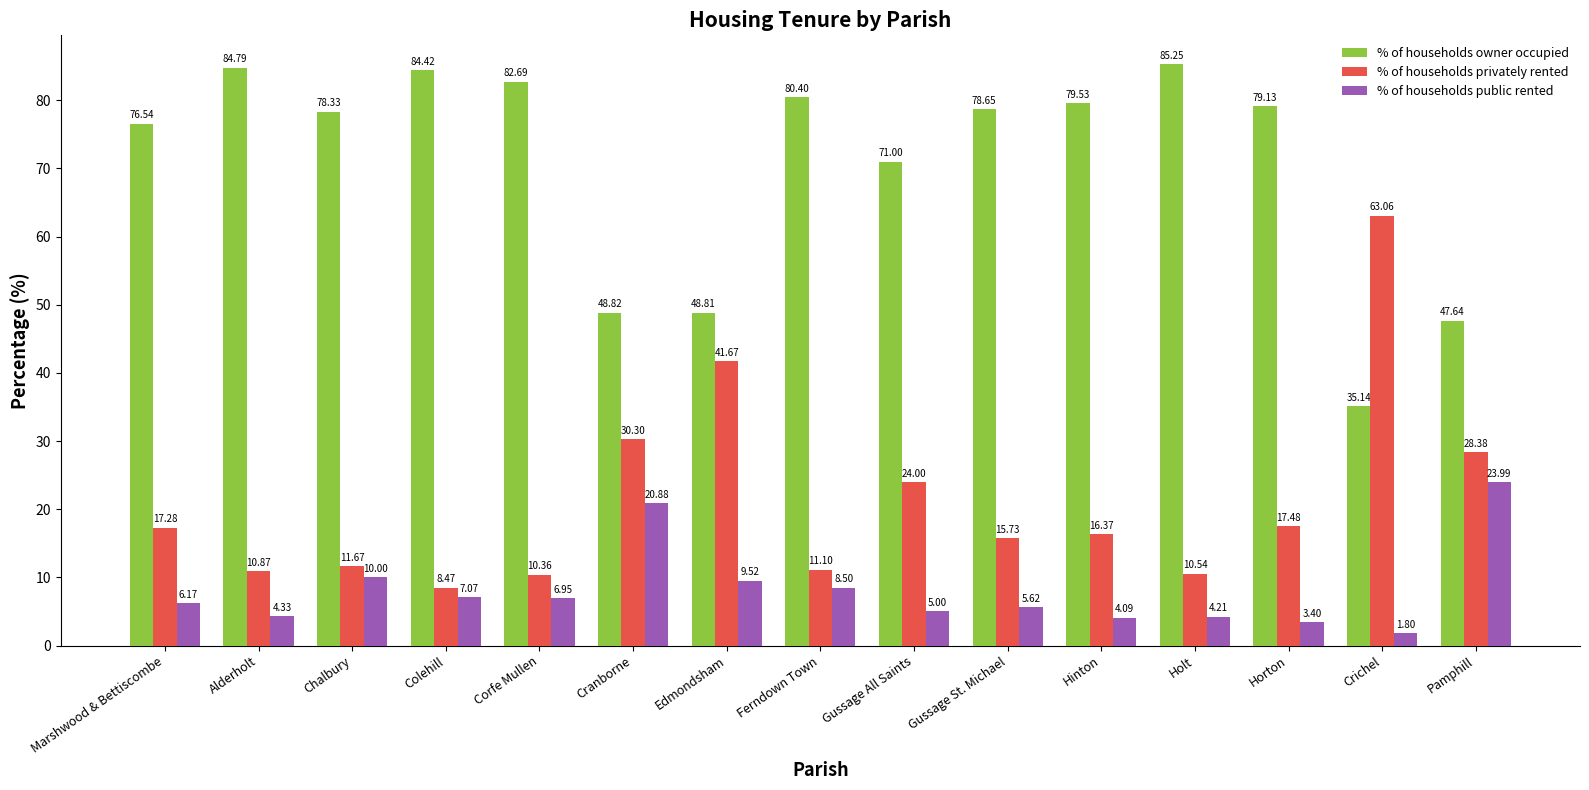

Are the bars horizontal?

No